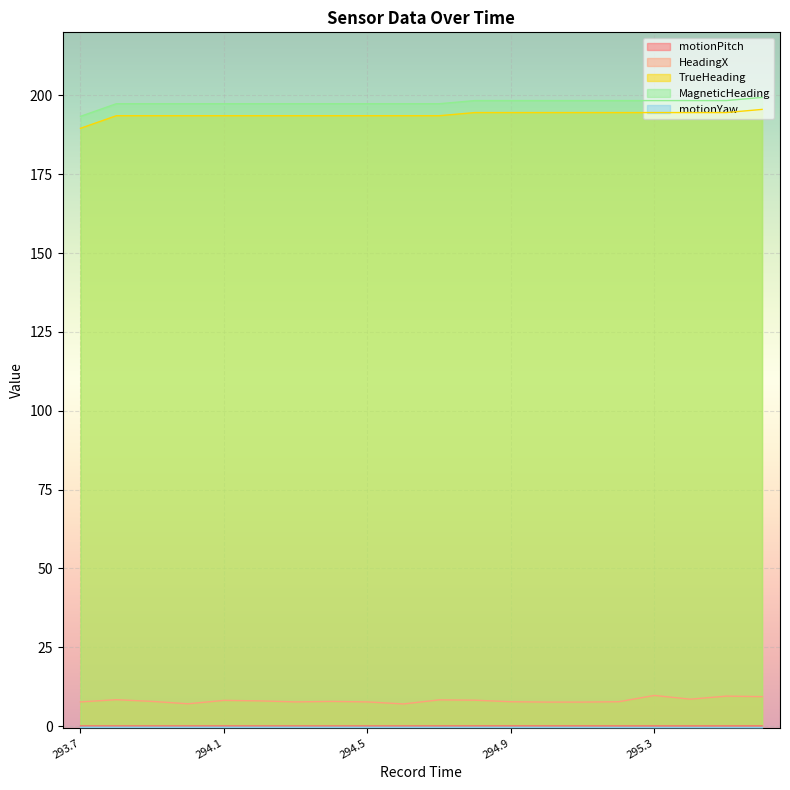

What is the sum of the MagneticHeading values at 295.3 and 295.4?

396.7